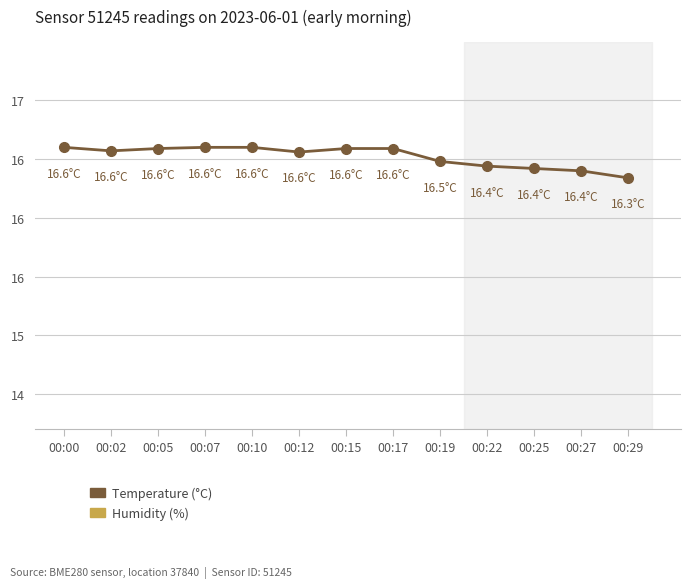

How many distinct data groups are displayed?

2